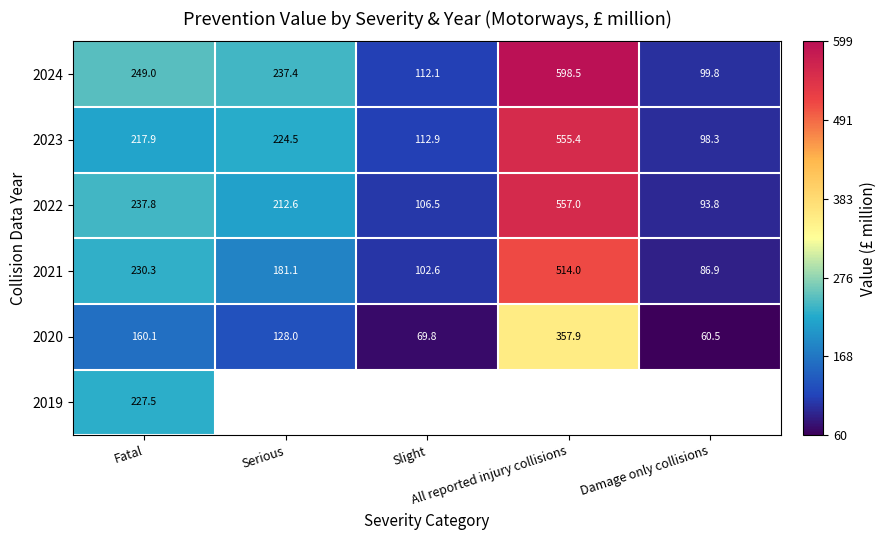

Which series has the largest total across all categories?

2024